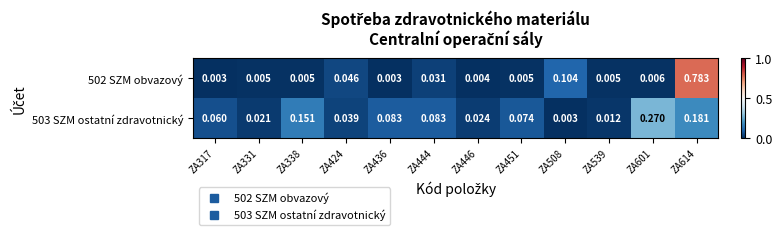

At how many categories does at least one series exceed 0?

12